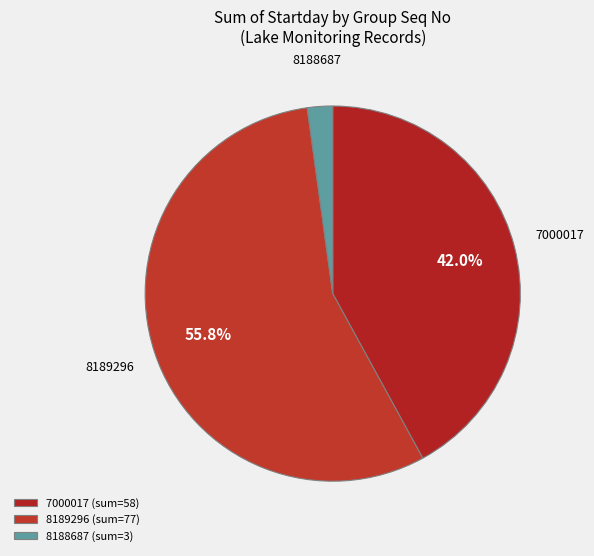

Which has a higher value, 8189296 or 8188687?

8189296